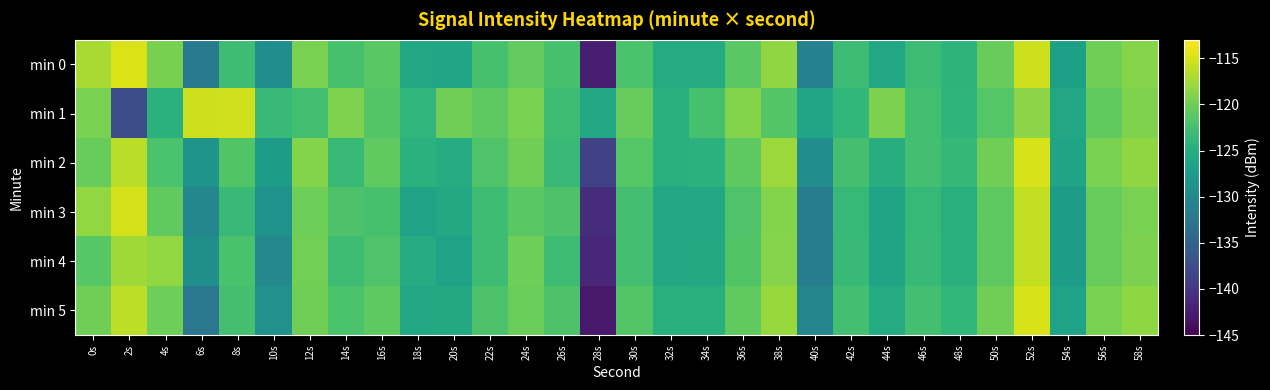

Reading left to right, list all the values displayed in this chart.

min 0: 0s=-117.1	2s=-114.7	4s=-119.6	6s=-131.8	8s=-123.0	10s=-129.3	12s=-119.5	14s=-122.3	16s=-121.2	18s=-126.0	20s=-126.1	22s=-122.4	24s=-120.6	26s=-122.3	28s=-142.3	30s=-122.1	32s=-125.3	34s=-125.3	36s=-121.2	38s=-118.3	40s=-130.9	42s=-123.0	44s=-125.8	46s=-123.1	48s=-124.2	50s=-120.5	52s=-115.5	54s=-126.8	56s=-120.0	58s=-118.8
min 1: 0s=-119.5	2s=-137.5	4s=-124.6	6s=-115.4	8s=-115.3	10s=-123.4	12s=-122.7	14s=-119.2	16s=-121.6	18s=-123.9	20s=-120.0	22s=-121.0	24s=-119.5	26s=-123.1	28s=-125.8	30s=-120.5	32s=-124.7	34s=-122.3	36s=-118.9	38s=-121.6	40s=-126.2	42s=-123.8	44s=-119.3	46s=-122.7	48s=-124.1	50s=-121.4	52s=-118.6	54s=-125.9	56s=-120.8	58s=-119.2
min 2: 0s=-120.5	2s=-116.3	4s=-122.1	6s=-128.4	8s=-121.7	10s=-127.3	12s=-118.9	14s=-123.5	16s=-120.8	18s=-124.6	20s=-125.2	22s=-121.8	24s=-119.9	26s=-123.4	28s=-138.7	30s=-121.5	32s=-124.8	34s=-124.6	36s=-120.9	38s=-117.8	40s=-129.3	42s=-122.5	44s=-125.1	46s=-122.6	48s=-123.7	50s=-119.9	52s=-115.0	54s=-126.3	56s=-119.5	58s=-118.3
min 3: 0s=-118.2	2s=-115.1	4s=-120.8	6s=-130.2	8s=-123.5	10s=-128.6	12s=-120.1	14s=-121.9	16s=-122.3	18s=-126.5	20s=-125.7	22s=-123.0	24s=-121.2	26s=-121.9	28s=-140.8	30s=-122.6	32s=-125.9	34s=-125.8	36s=-121.8	38s=-119.0	40s=-131.4	42s=-123.6	44s=-126.3	46s=-123.6	48s=-124.8	50s=-121.0	52s=-116.0	54s=-127.4	56s=-120.5	58s=-119.4
min 4: 0s=-121.3	2s=-117.6	4s=-118.2	6s=-129.1	8s=-122.2	10s=-130.0	12s=-119.8	14s=-122.9	16s=-121.8	18s=-125.3	20s=-126.6	22s=-122.9	24s=-120.1	26s=-122.9	28s=-141.5	30s=-122.6	32s=-125.8	34s=-125.7	36s=-121.7	38s=-118.8	40s=-131.4	42s=-123.5	44s=-126.3	46s=-123.5	48s=-124.7	50s=-120.9	52s=-115.9	54s=-127.3	56s=-120.4	58s=-119.3
min 5: 0s=-119.9	2s=-116.2	4s=-120.1	6s=-132.3	8s=-122.5	10s=-128.8	12s=-120.0	14s=-122.1	16s=-121.0	18s=-126.0	20s=-125.6	22s=-121.9	24s=-120.2	26s=-122.0	28s=-142.8	30s=-121.6	32s=-124.9	34s=-124.8	36s=-120.8	38s=-117.9	40s=-130.4	42s=-122.6	44s=-125.3	46s=-122.6	48s=-123.8	50s=-120.0	52s=-115.0	54s=-126.4	56s=-119.5	58s=-118.4